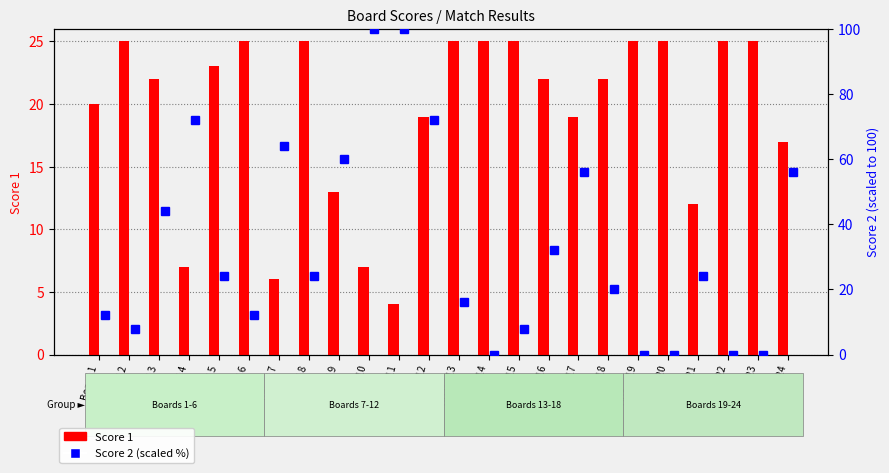

Does the chart contain any negative values?

No